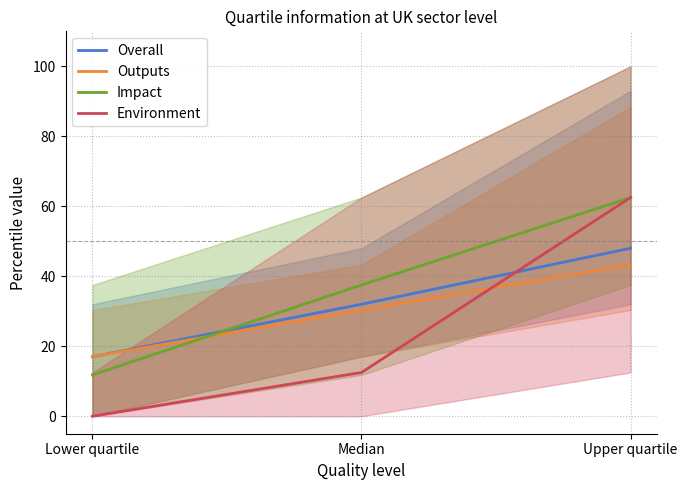

Between Upper quartile and Median, which is larger?

Upper quartile